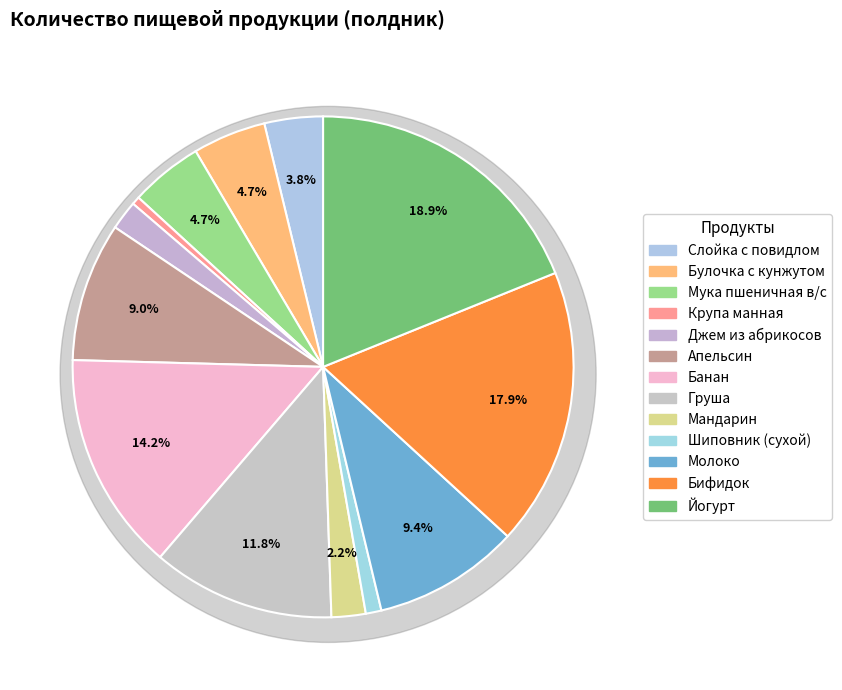

To the nearest percent, what is the difference between the largest and smallest slice percentages?

18%